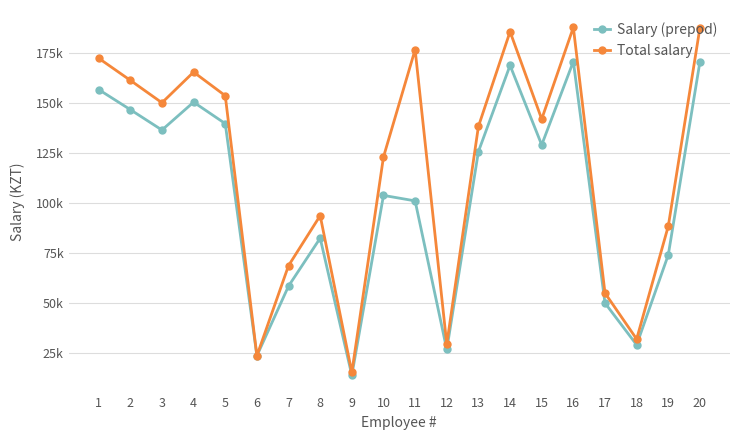

What are all the series names shown in the legend?

Salary (prepod), Total salary